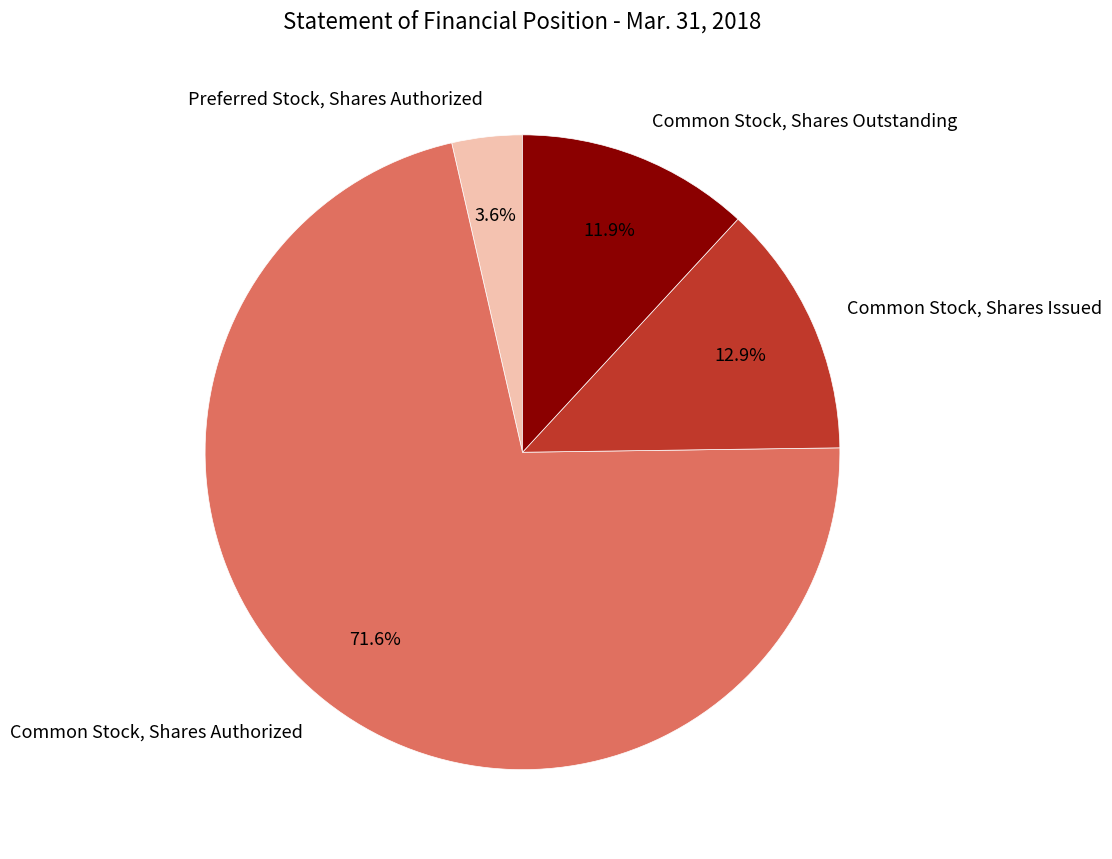

Which category has the smallest portion of the pie?

Preferred Stock, Shares Authorized